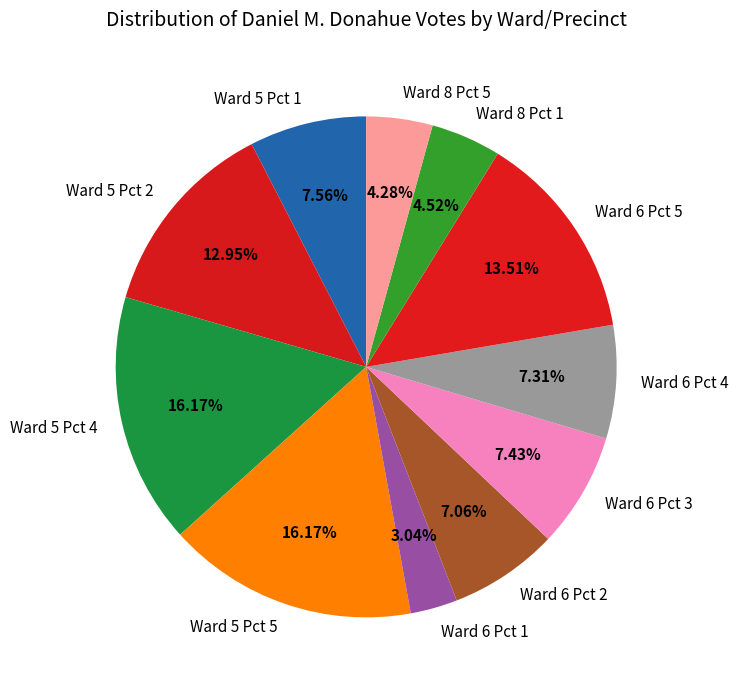

To the nearest percent, what percentage of the pie is Ward 6 Pct 2?

7%